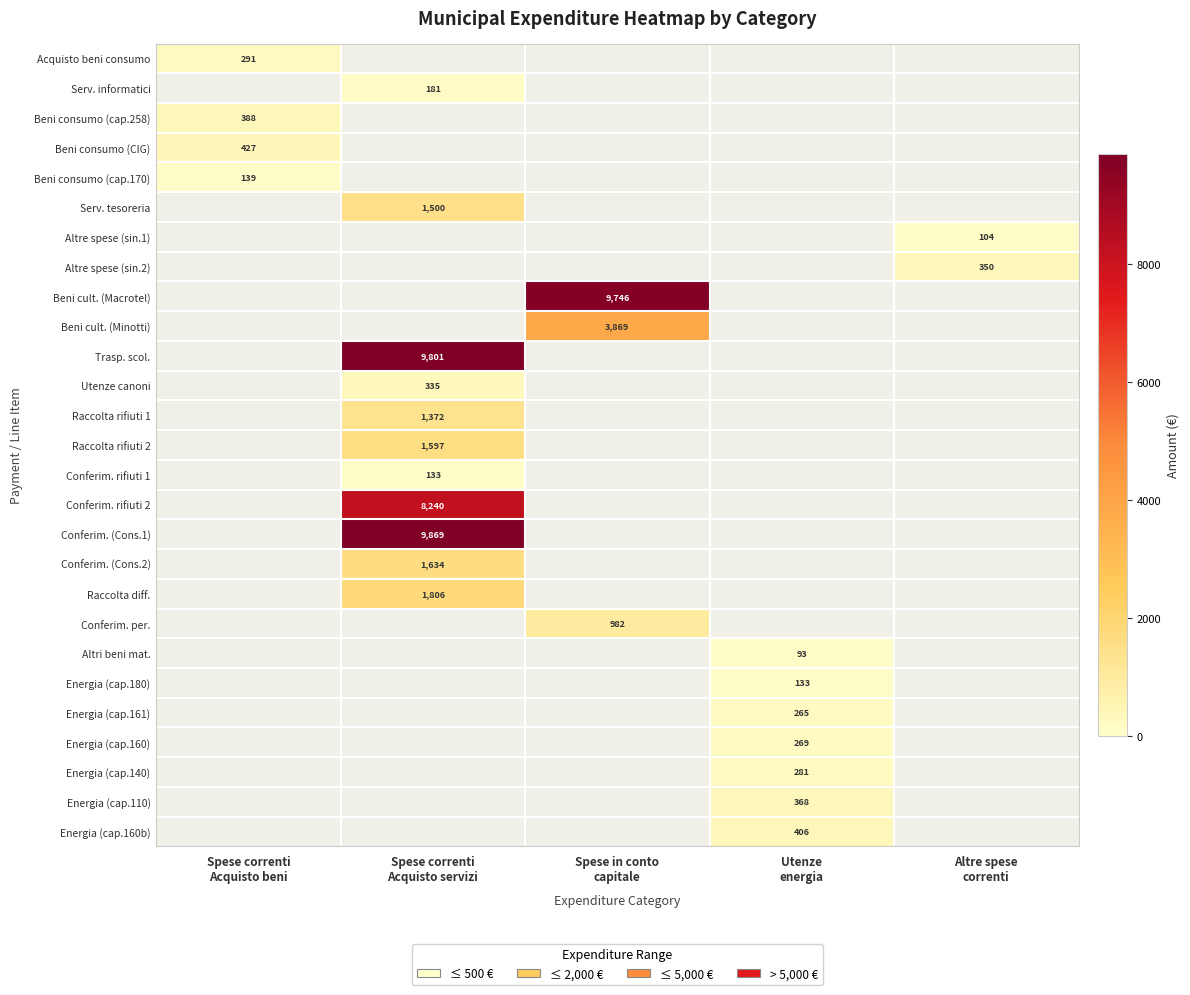

Which has a higher value, Spese correnti
Acquisto servizi or Altre spese
correnti?

Altre spese
correnti